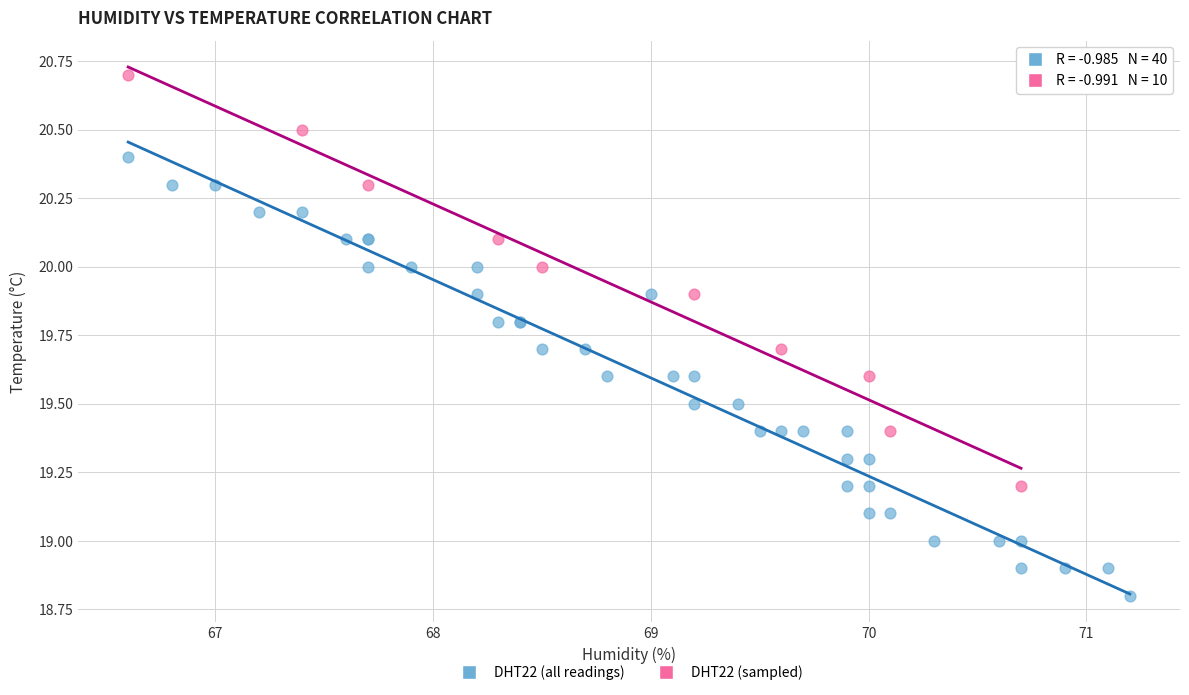

Which series contains the highest Y value?

DHT22 (sampled)